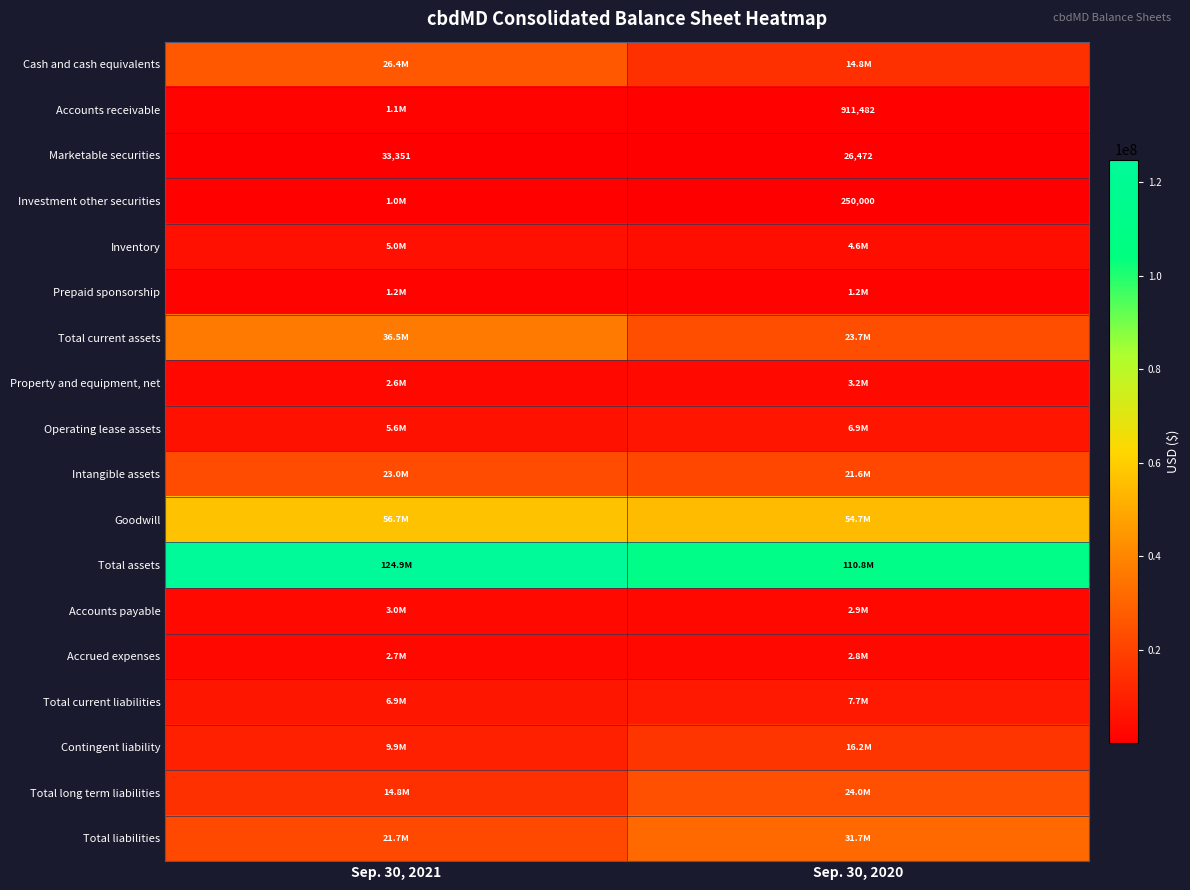

Count the Marketable securities values in the range 26472 to 33351.

2